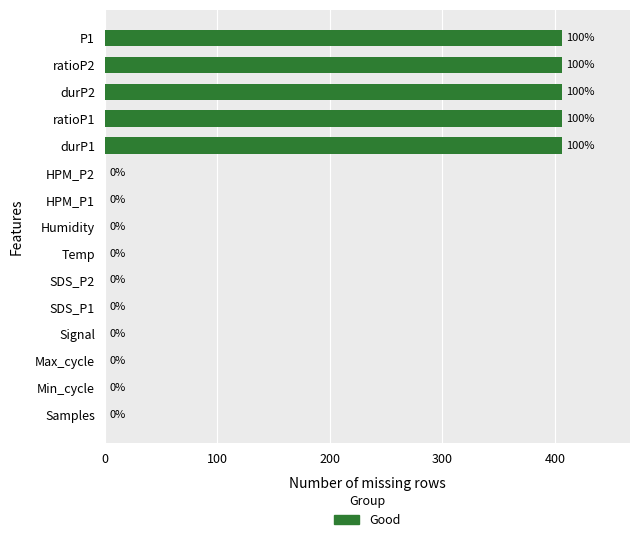

What is the maximum value shown in the chart?

406